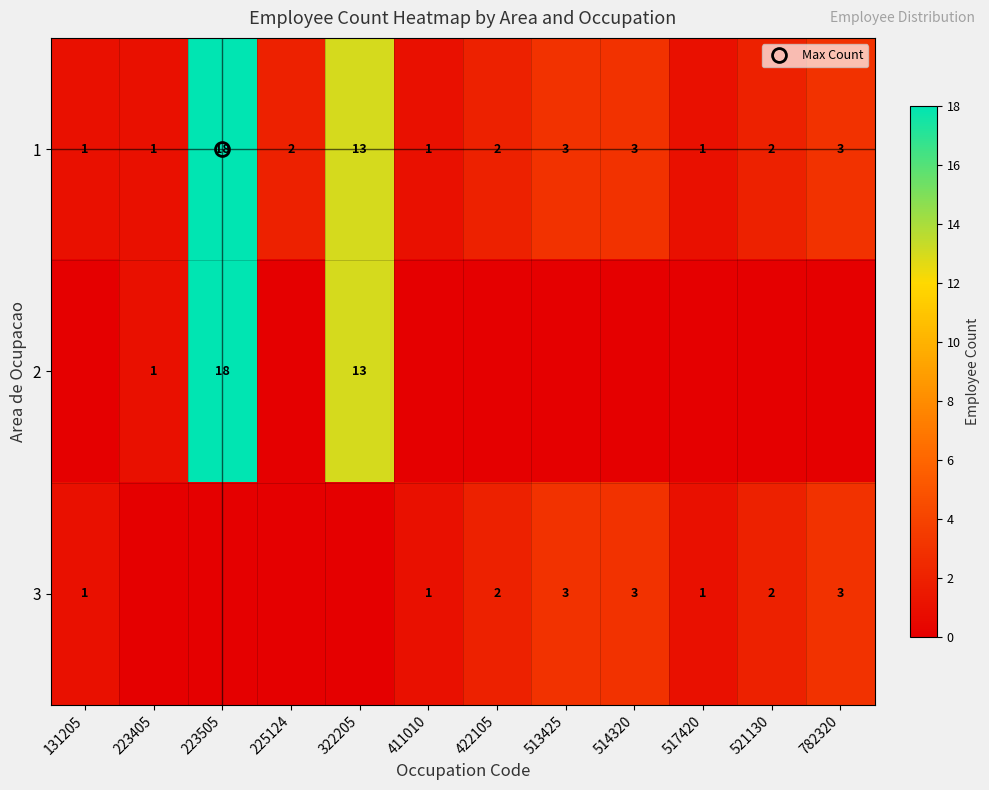

The 2 series shows 0 at 517420. True or false?

True